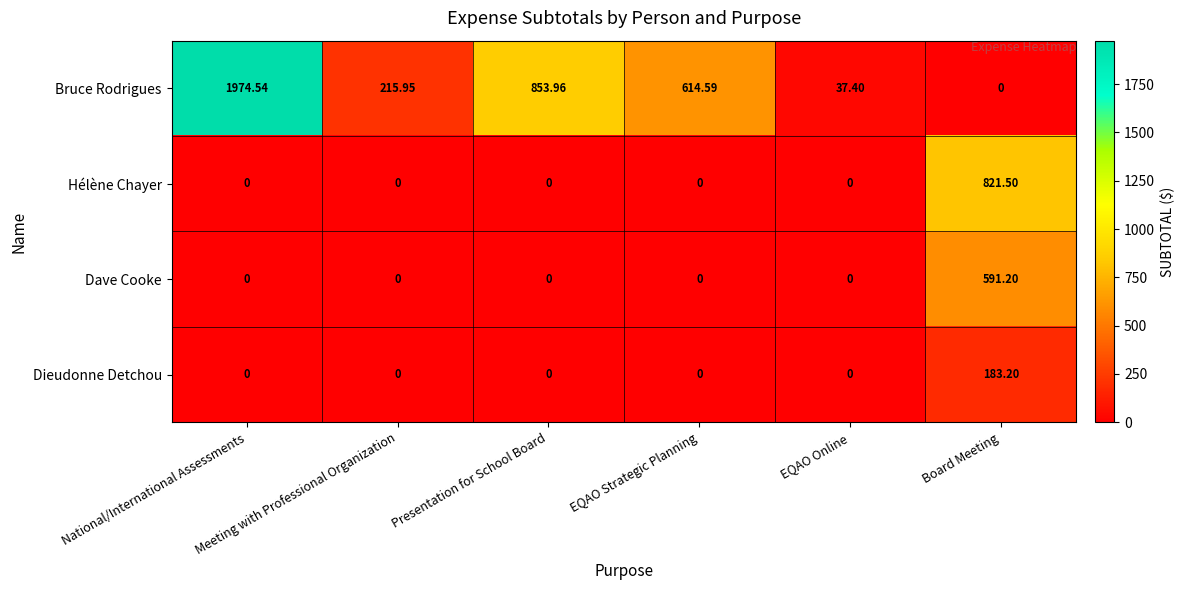

List the series in order of their peak value, lowest first.

Dieudonne Detchou, Dave Cooke, Hélène Chayer, Bruce Rodrigues